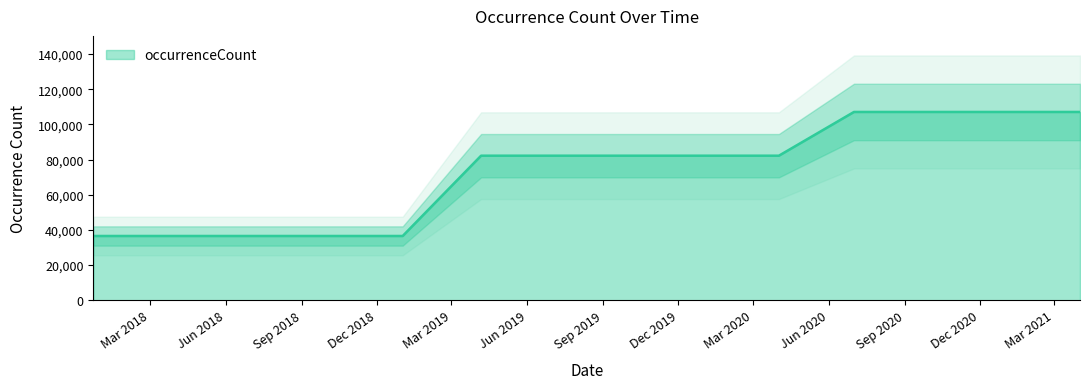

Reading left to right, what are all the values shown in this chart?

36538	36538	36538	36538	36538	82177	82177	82177	82177	82177	107037	107037	107037	107037